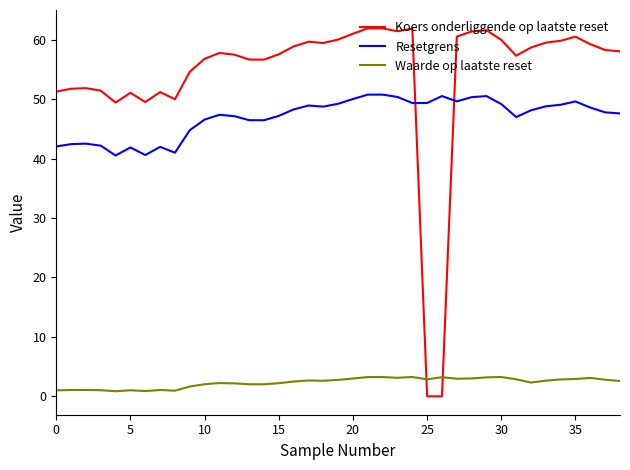

After their last crossing, which series has the higher values: Resetgrens or Koers onderliggende op laatste reset?

Koers onderliggende op laatste reset